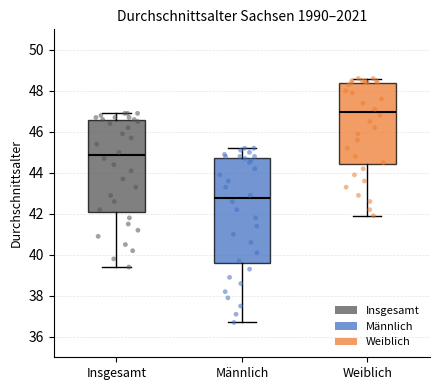

Which box has the highest median line?

Weiblich